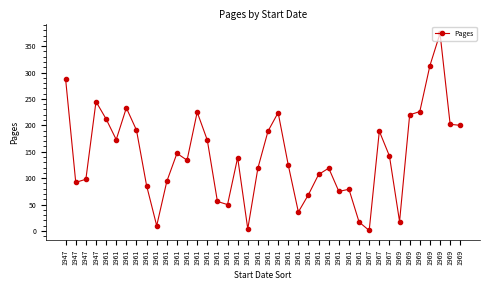

True or false: the data has more than 1 interior local peaks.

True